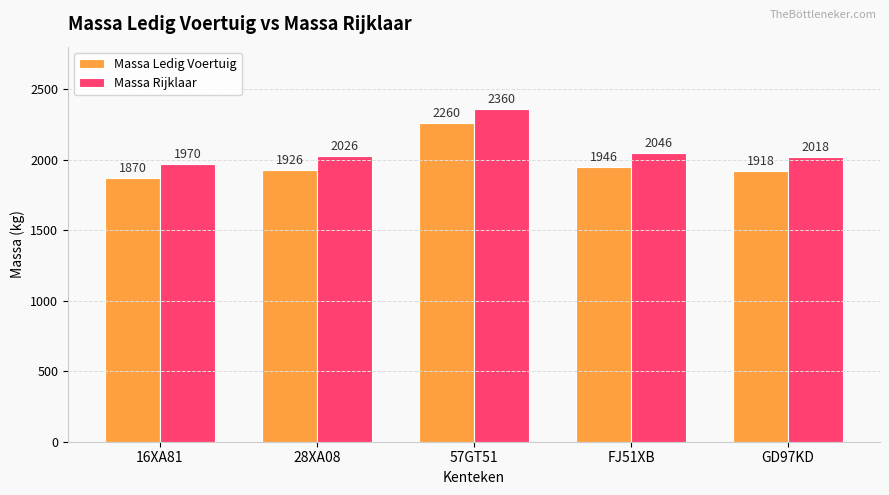

Where is Massa Ledig Voertuig nearest to the value 2065?

FJ51XB